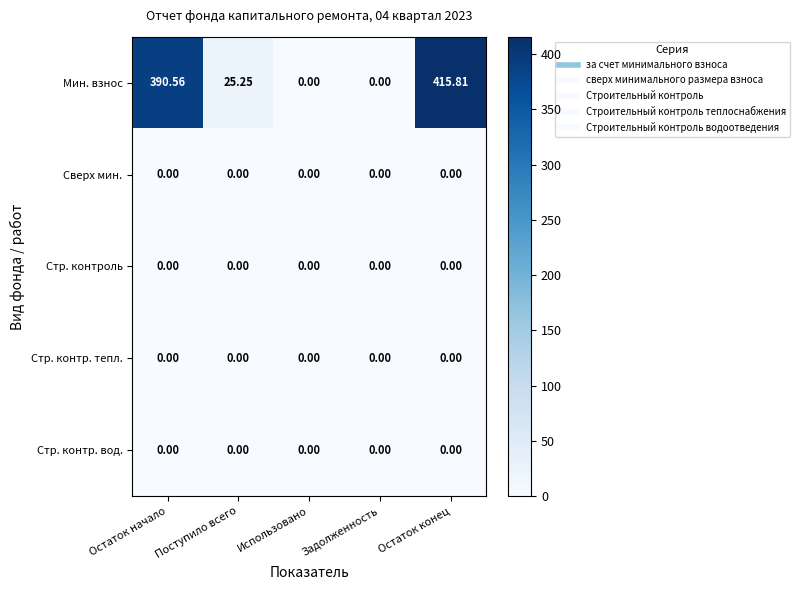

Which series has the largest total across all categories?

Мин. взнос